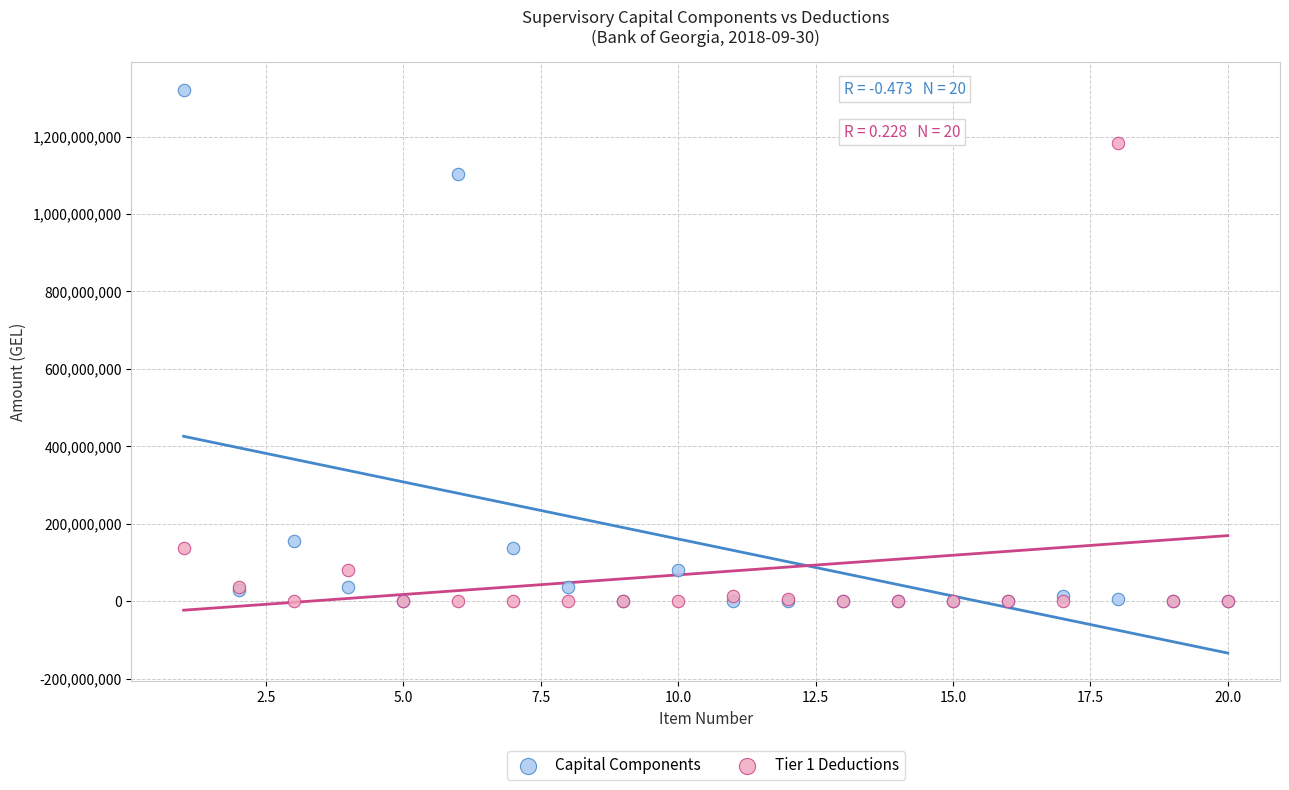

Which series has the largest Y range (max minus min)?

Capital Components